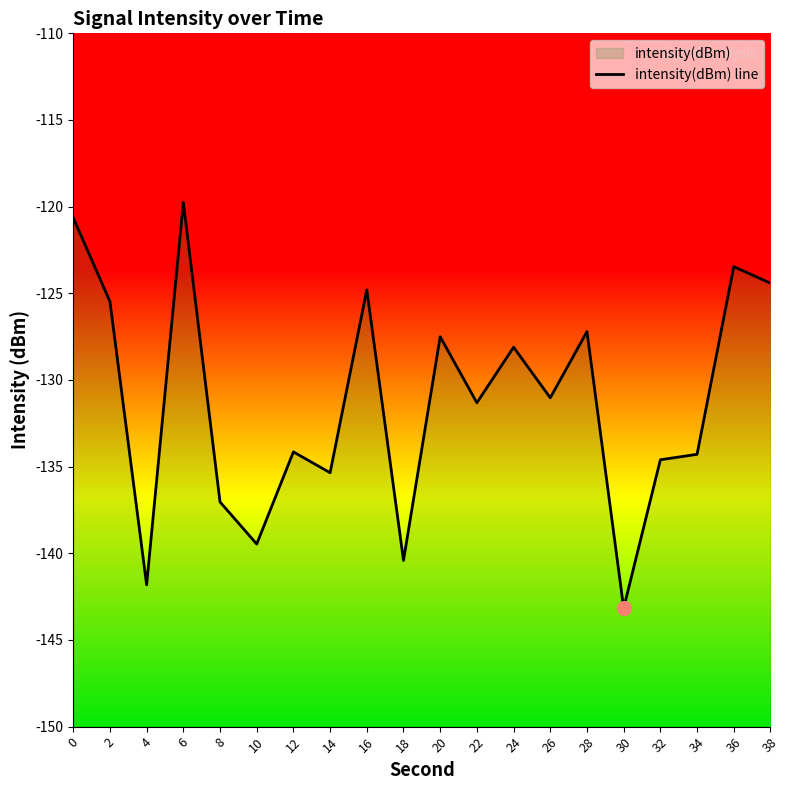

What is the sum of the values at 18 and 6?

-260.2